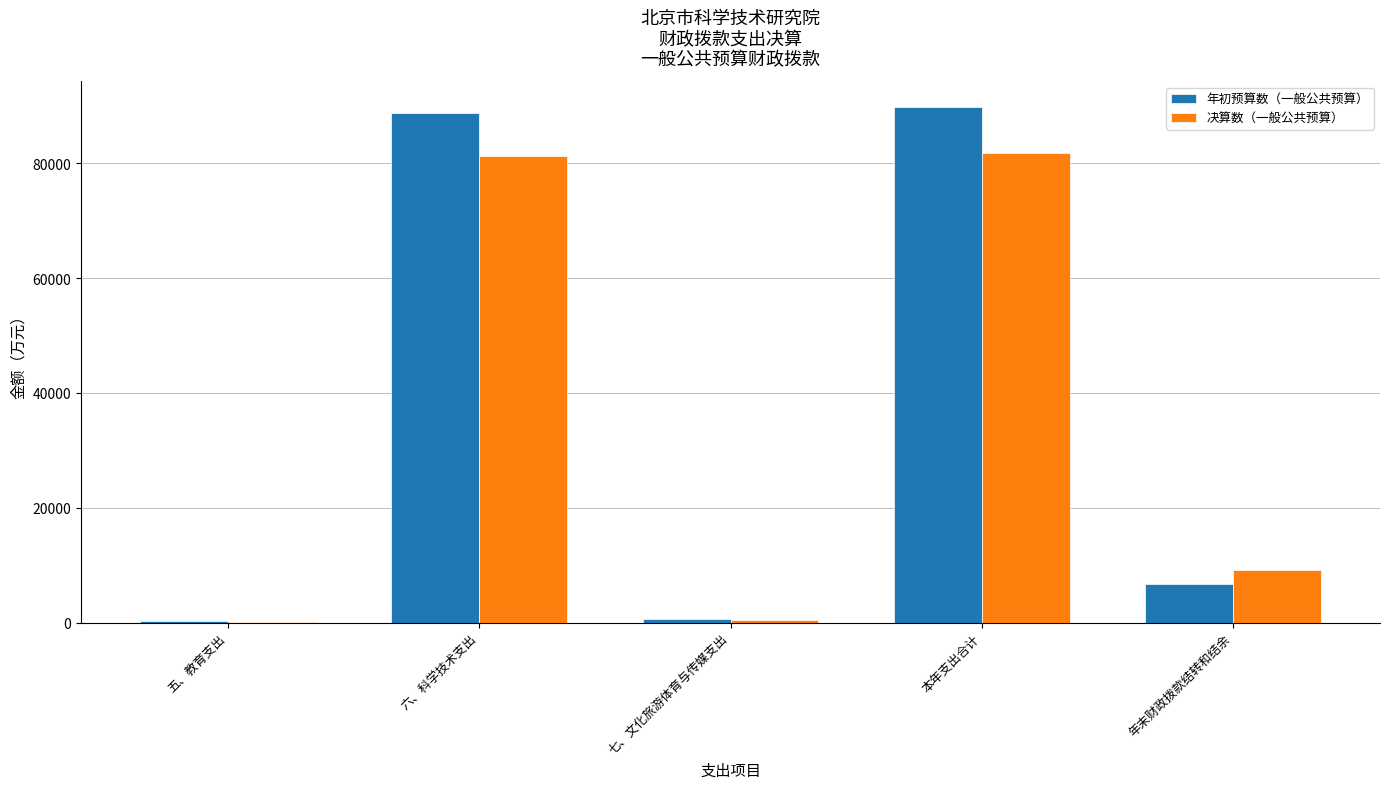

Which series changed the most between 五、教育支出 and 年末财政拨款结转和结余?

决算数（一般公共预算）